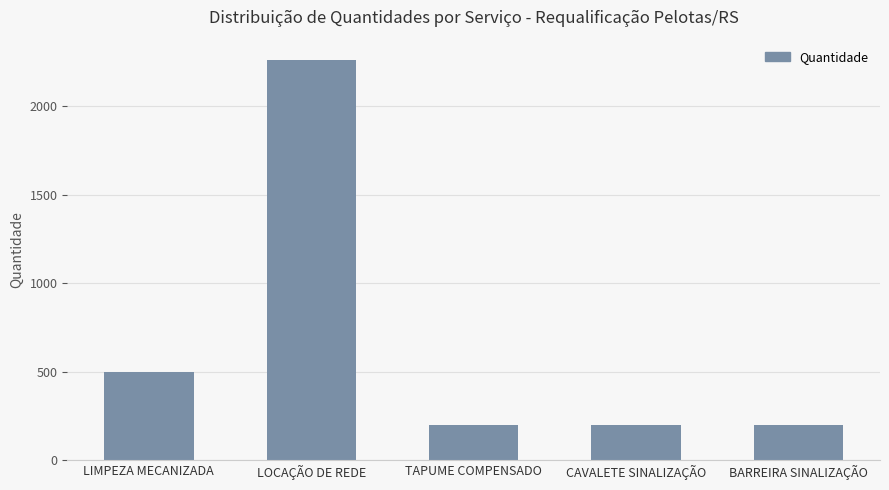

What is the difference between the maximum and minimum values?

2064